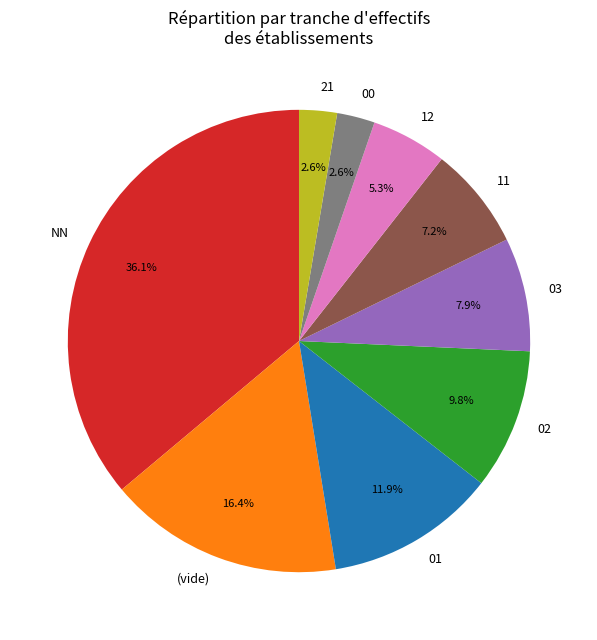

Is there a majority slice in this chart?

No